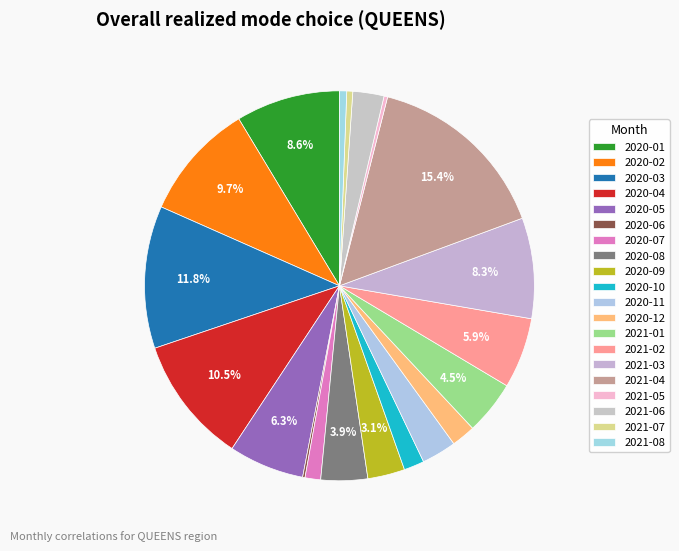

What is the ratio of the value at 2021-07 to the value at 2021-05?

1.7